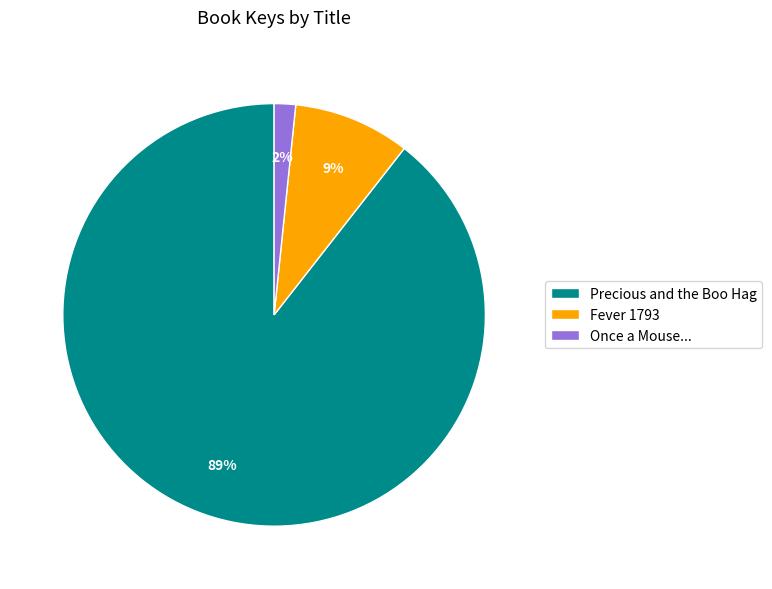

Which has a higher value, Fever 1793 or Precious and the Boo Hag?

Precious and the Boo Hag